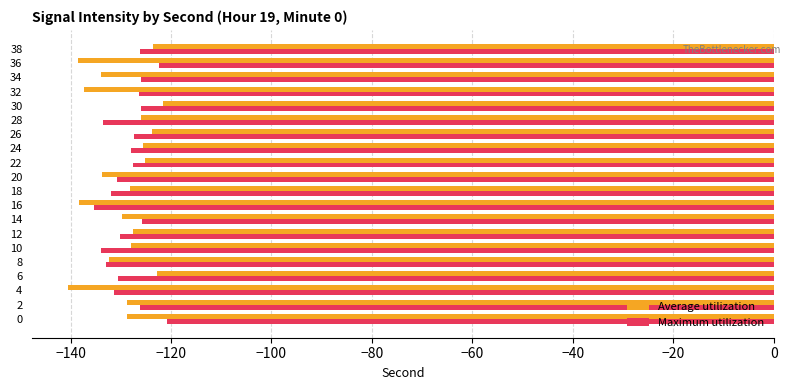

What is the spread (max minus min) of values at 26?

3.6